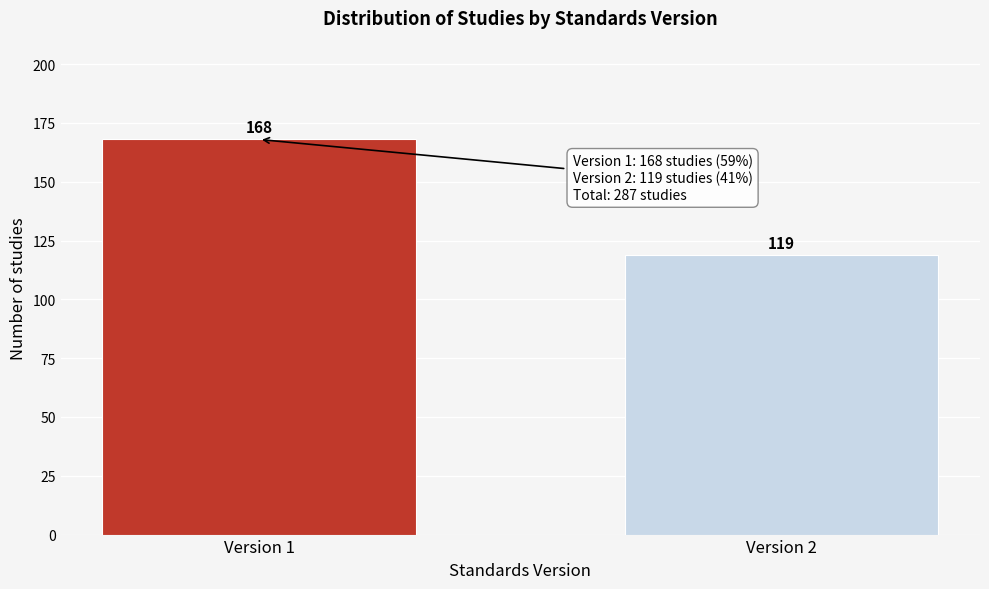

Reading right to left, extract all data points from this chart.

Version 2=119	Version 1=168